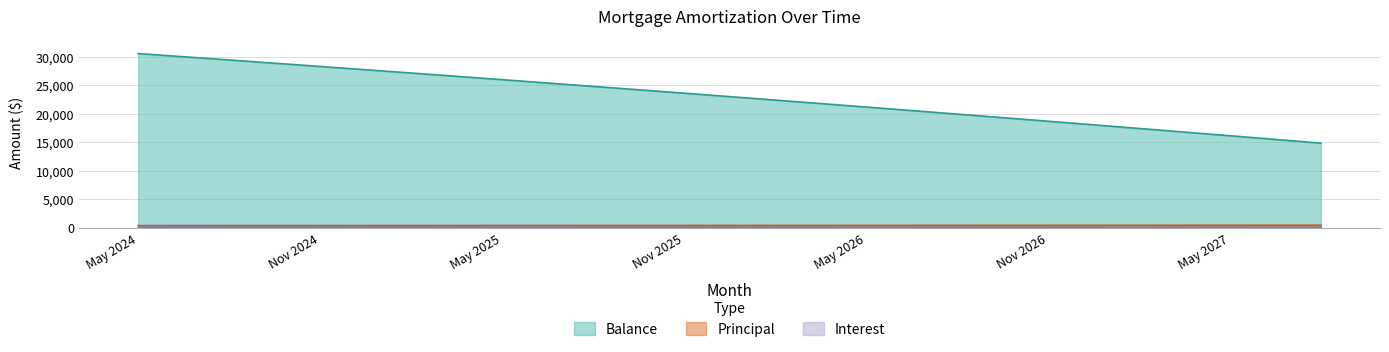

What is the sum of all Balance values?

915209.0